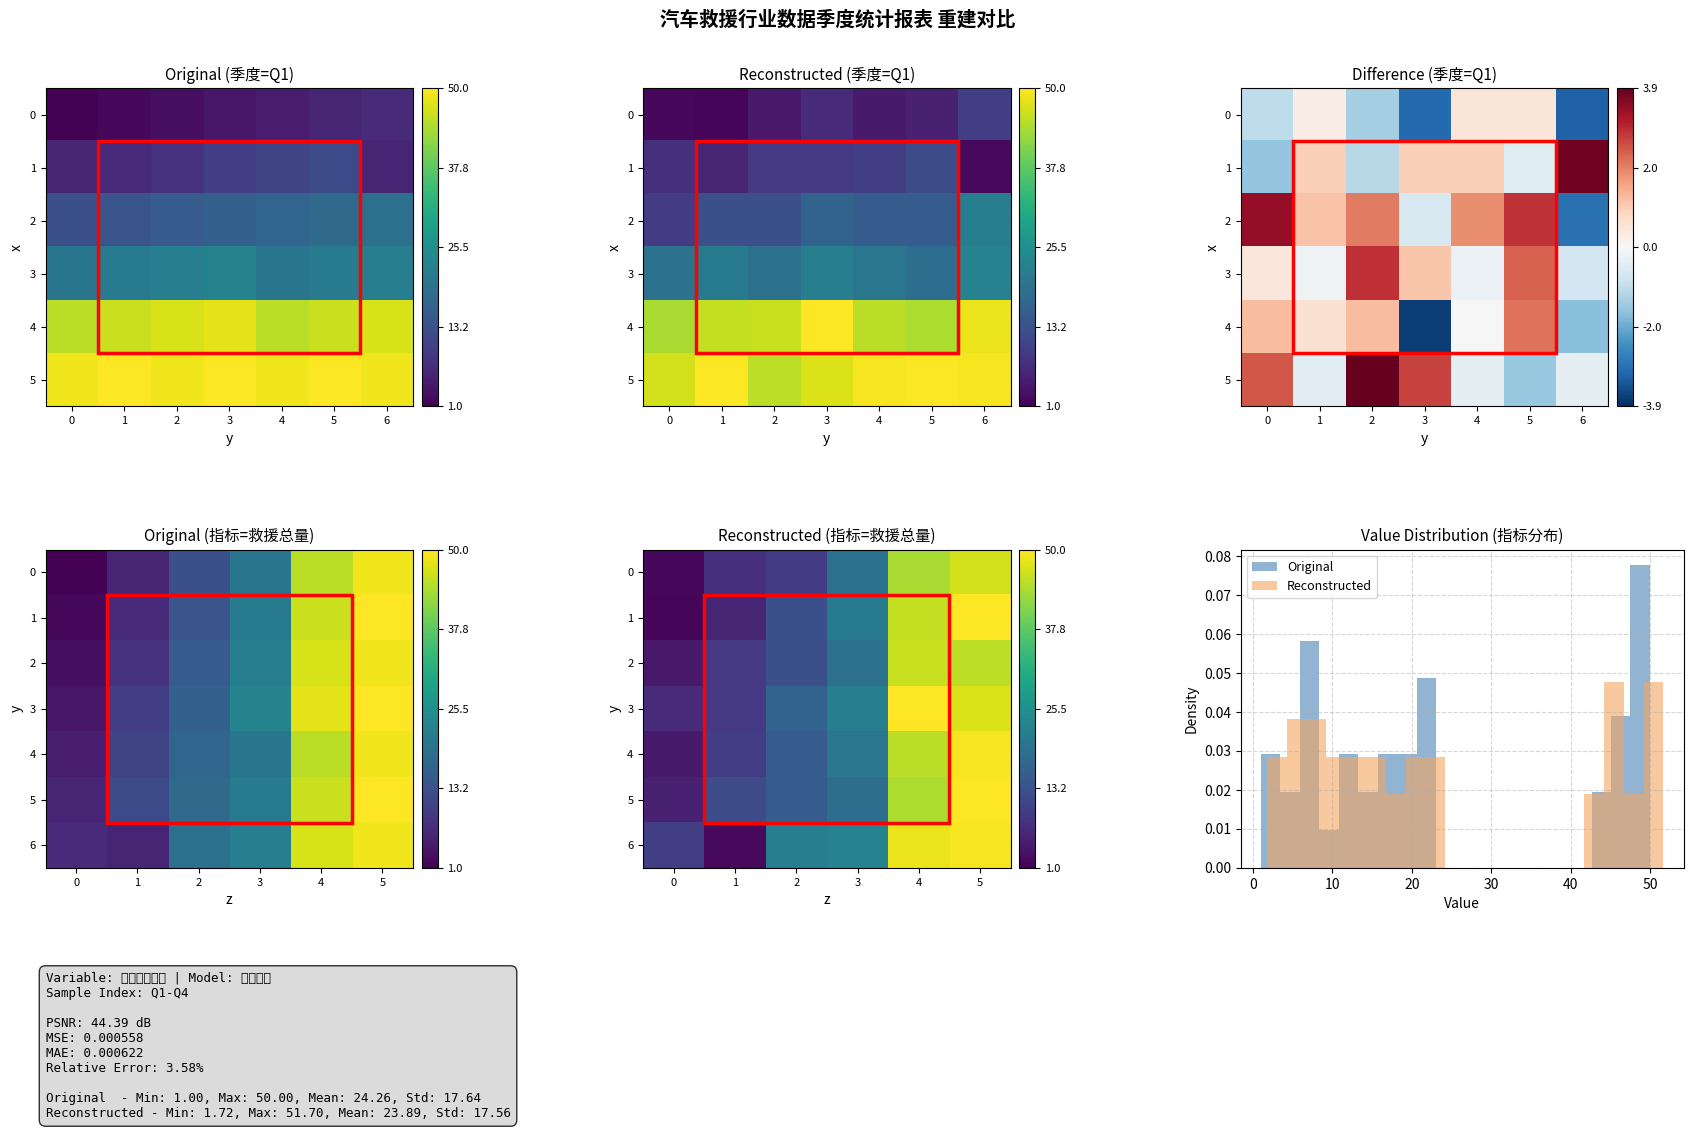

Rank the categories by 6 value from highest to lowest.

5, 4, 3, 2, 0, 1